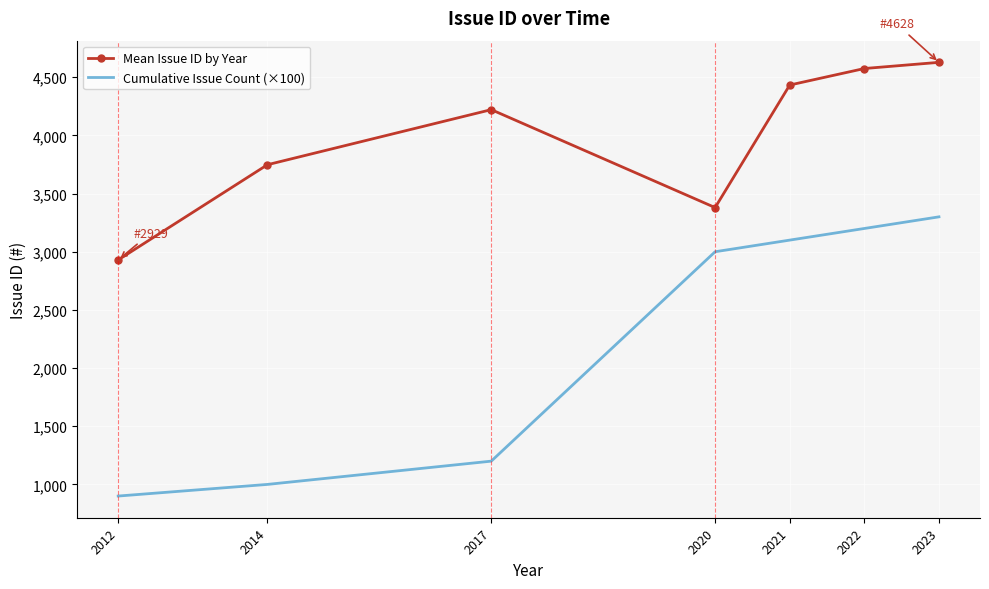

Reading left to right, list all the values displayed in this chart.

Mean Issue ID by Year: 2012=2929.7	2014=3748.0	2017=4221.5	2020=3379.7	2021=4433.0	2022=4575.0	2023=4628.0
Cumulative Issue Count (×100): 2012=900.0	2014=1000.0	2017=1200.0	2020=3000.0	2021=3100.0	2022=3200.0	2023=3300.0